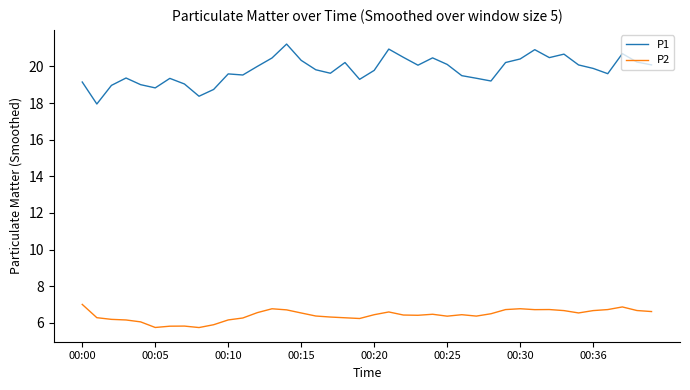

What is the maximum value for P2?

7.0